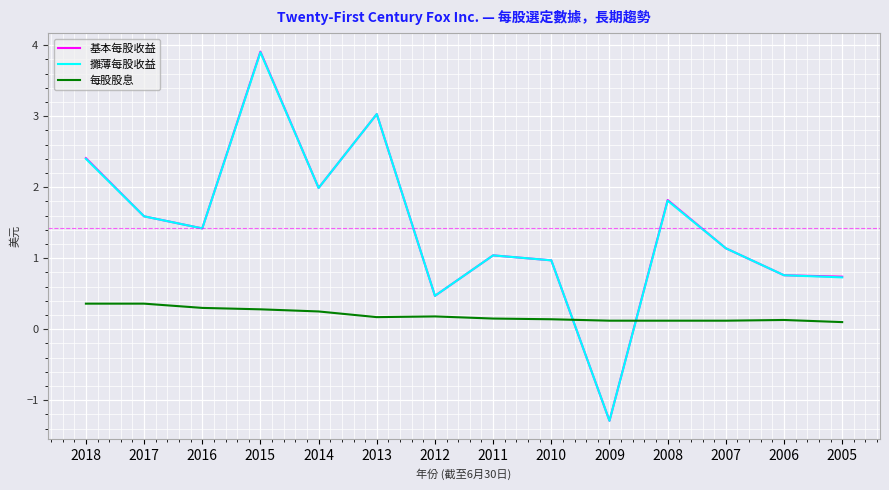

How many categories are shown in the chart?

14